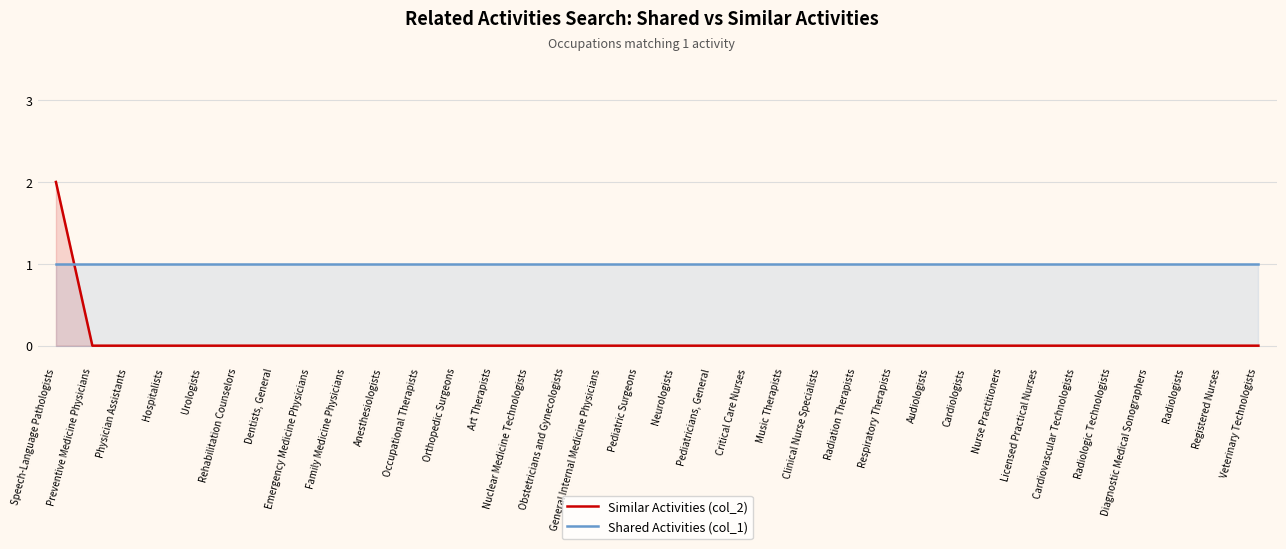

At which category is the sum across all series the highest?

Speech-Language Pathologists